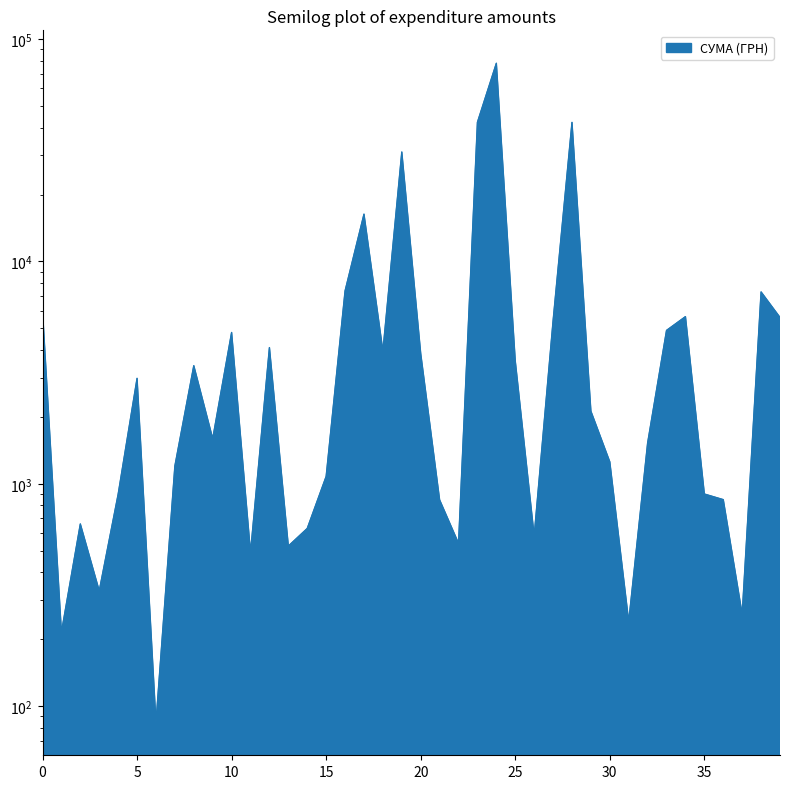

At which category does the chart reach its peak across all series?

24